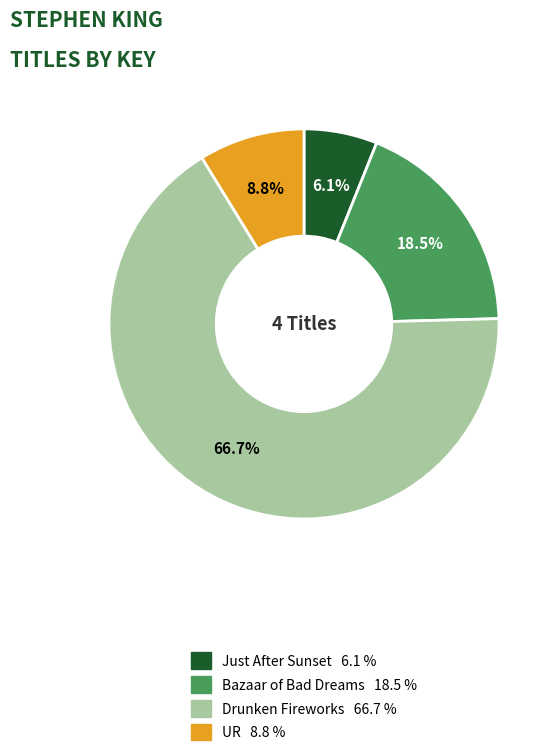

True or false: Drunken Fireworks accounts for 67% of the total.

True